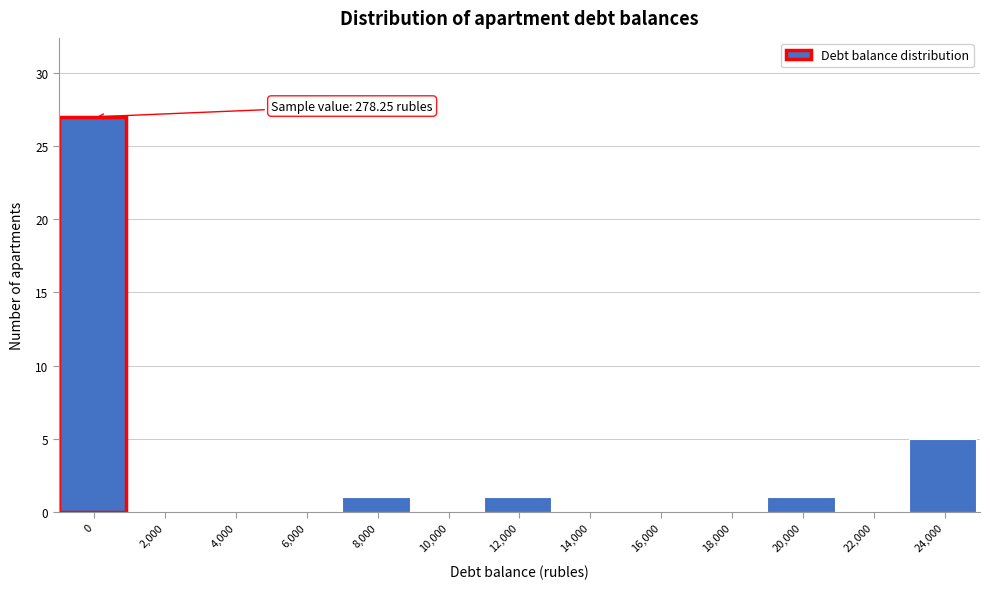

Reading left to right, extract all data points from this chart.

0=27	2,000=0	4,000=0	6,000=0	8,000=1	10,000=0	12,000=1	14,000=0	16,000=0	18,000=0	20,000=1	22,000=0	24,000=5